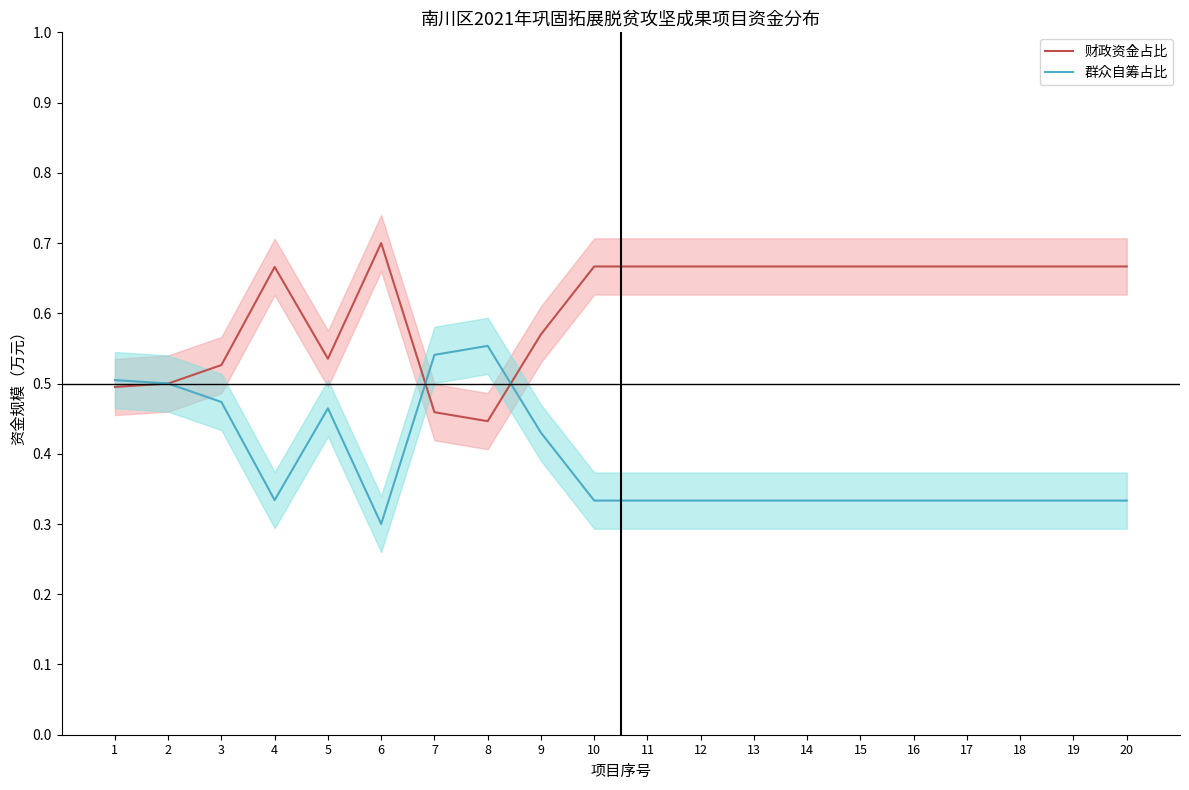

What is the value of the 群众自筹占比 point at the 2nd from the left?

0.5